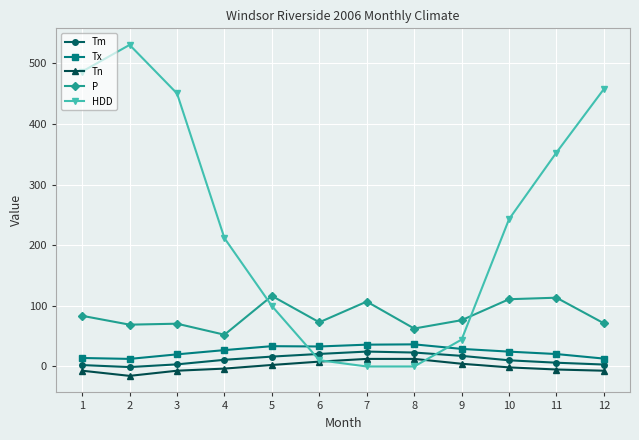

What is the difference between the P values at 9 and 11?

37.1